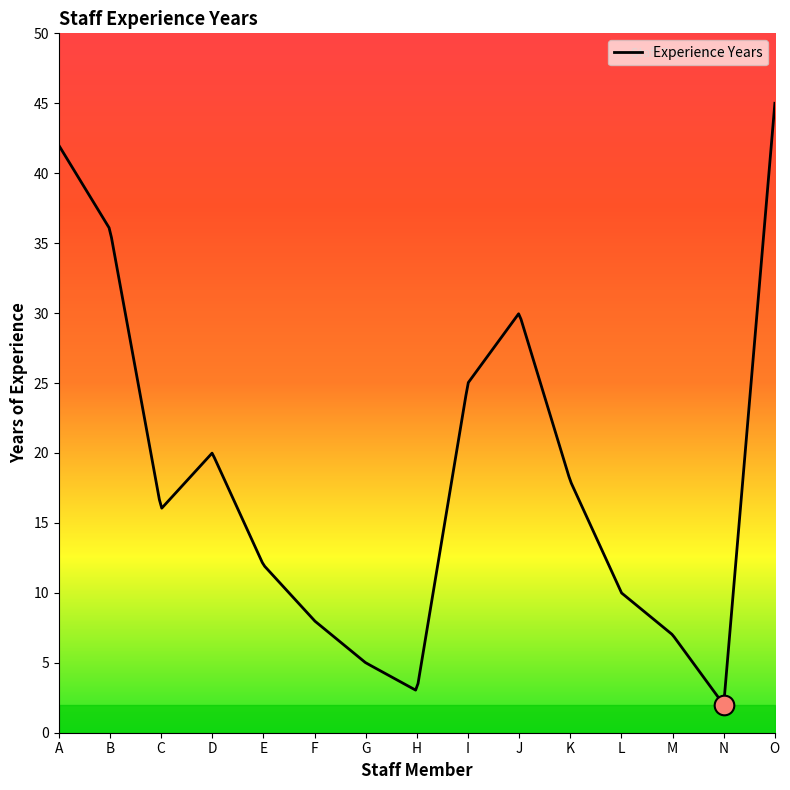

What is the change in value from G to I?

+20